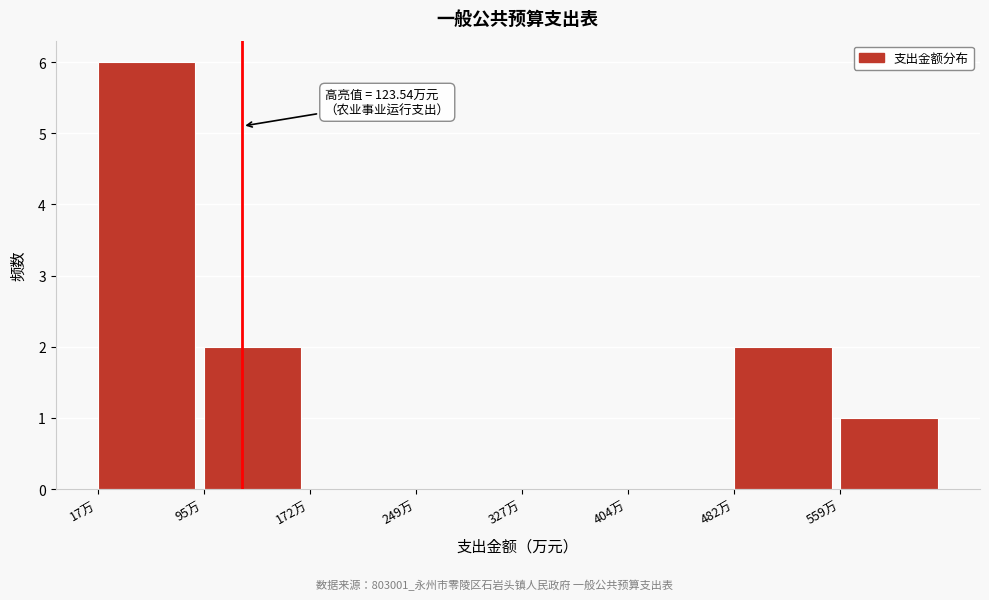

Which range on the x-axis has the tallest bar?

20 to 100